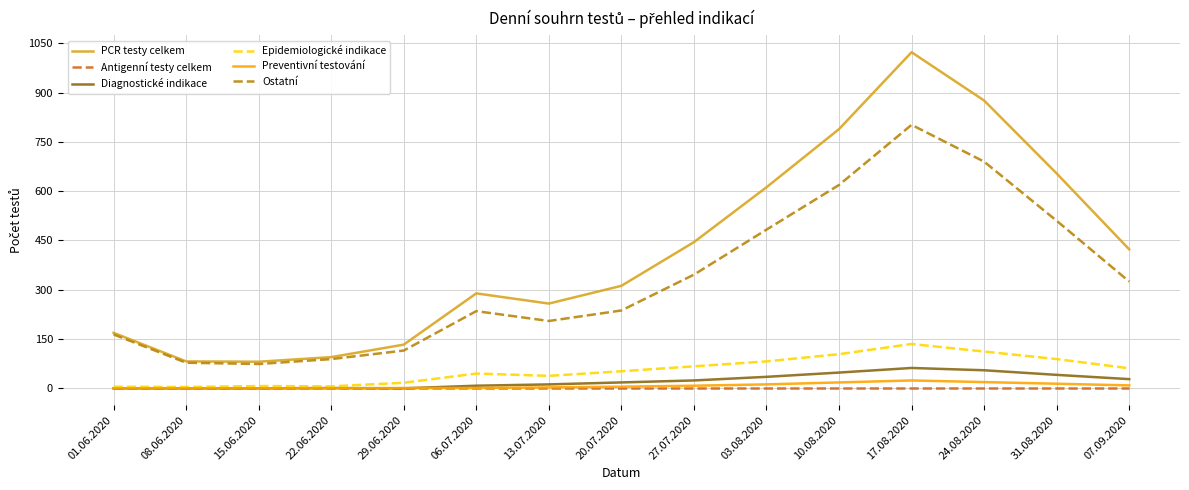

Which series has the widest spread of values?

PCR testy celkem